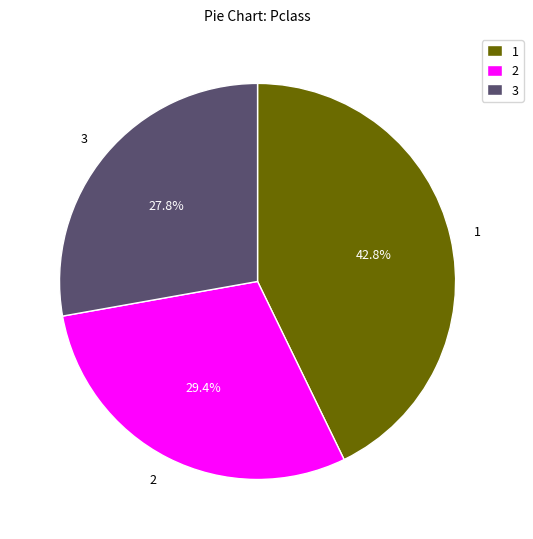

Is there a majority slice in this chart?

No